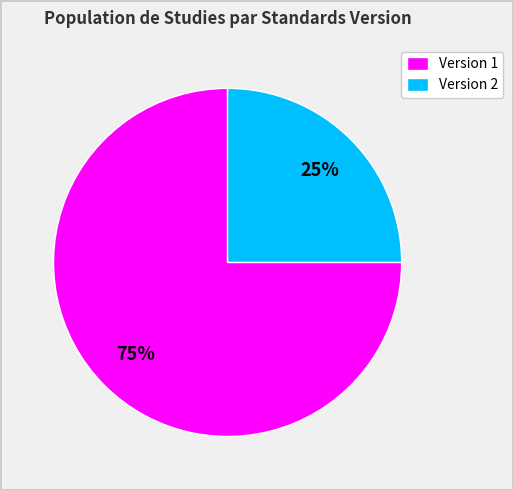

Which slice is the largest?

Version 1